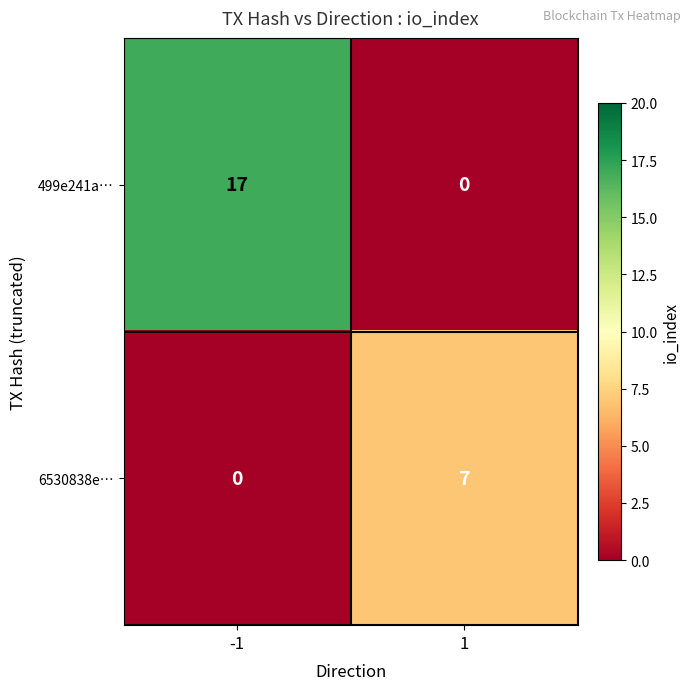

What is the sum of the 6530838e… values at 1 and -1?

7